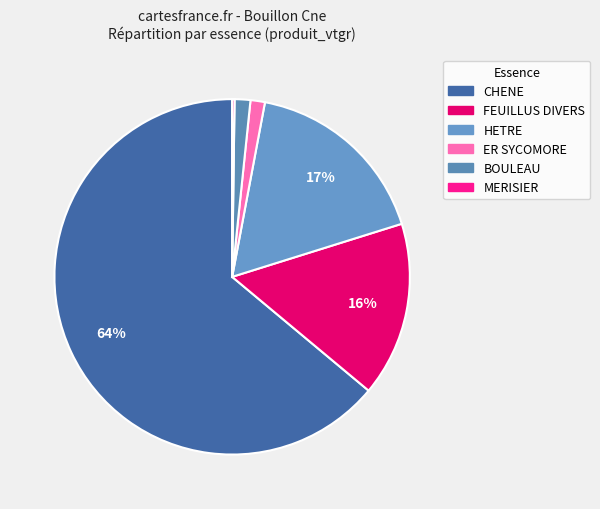

Do BOULEAU and HETRE together represent more than half of the pie?

No